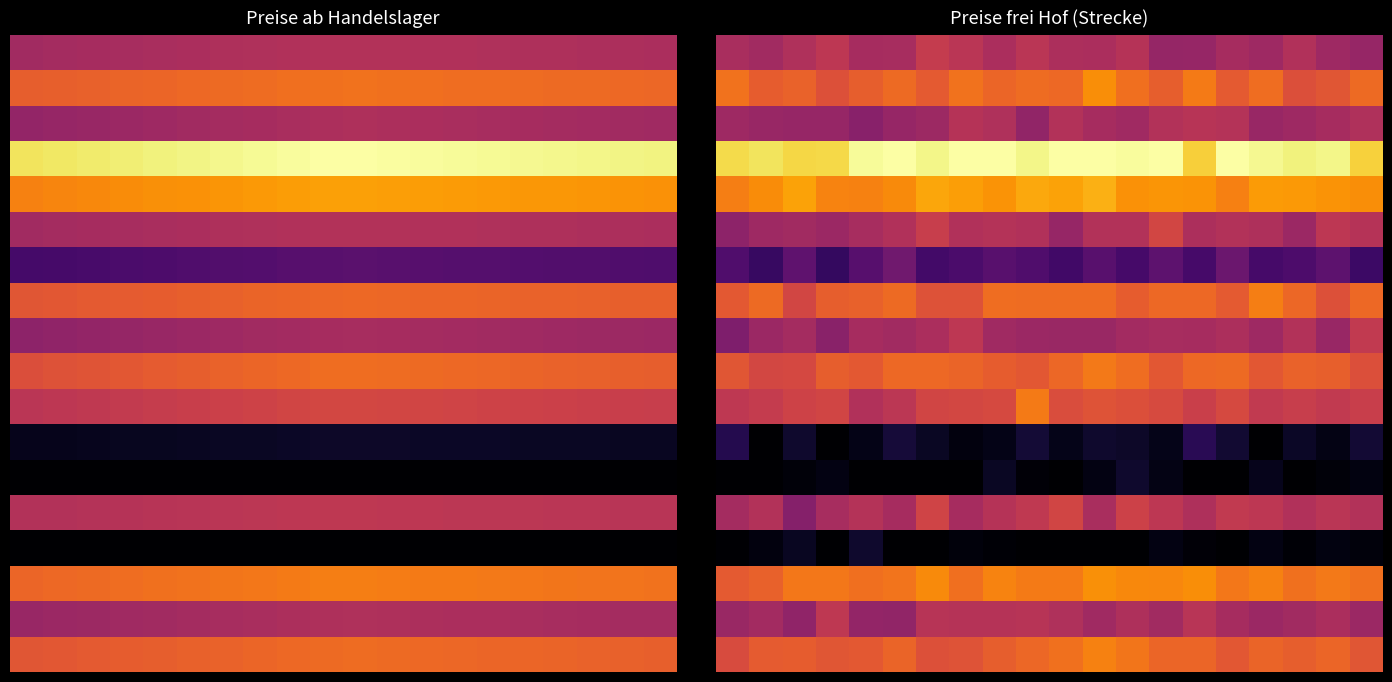

What is the minimum value shown in the chart?

-4.9